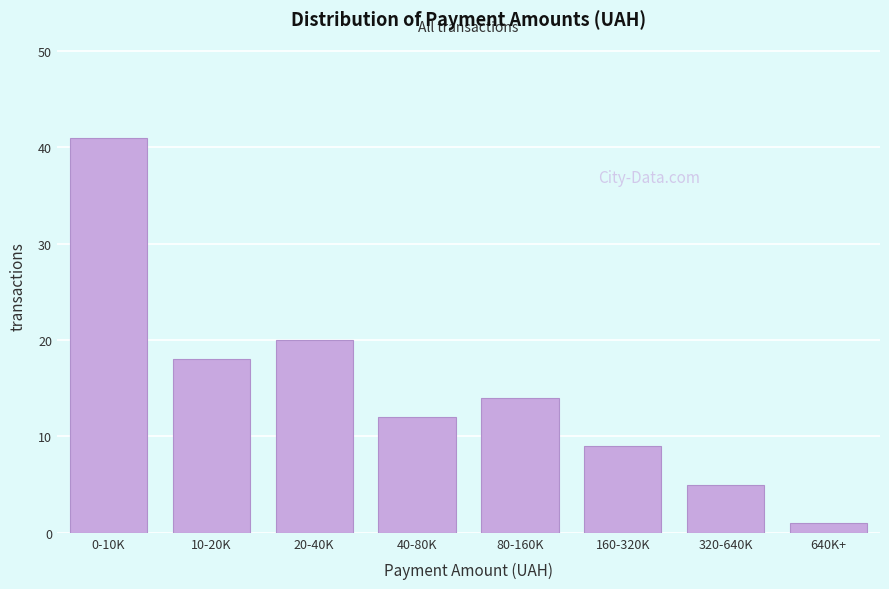

Reading left to right, extract all data points from this chart.

41	18	20	12	14	9	5	1